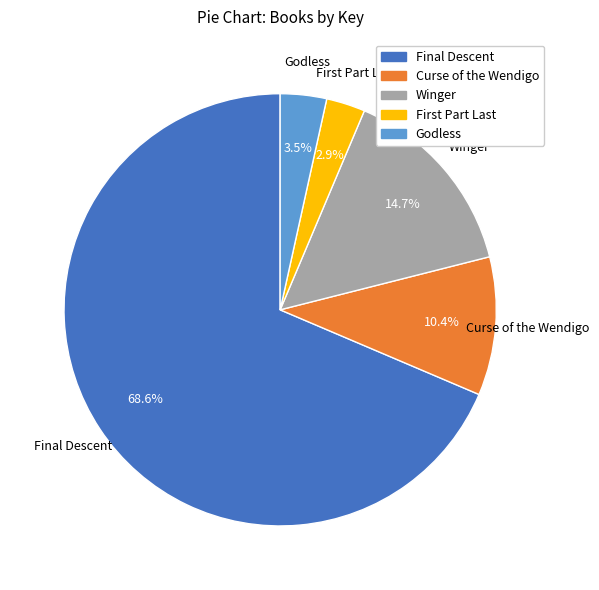

What is the smallest slice in the pie chart?

First Part Last